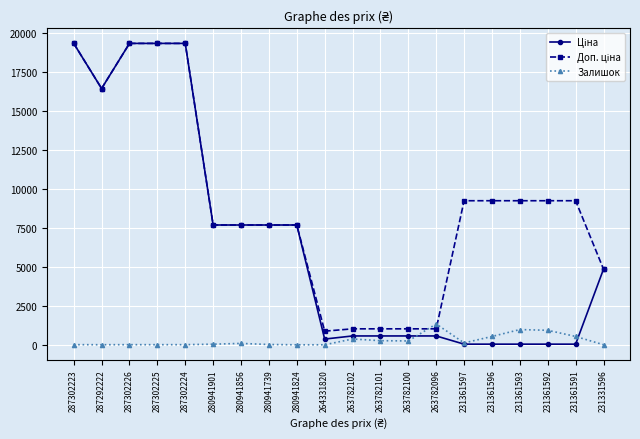

True or false: Залишок has more than 0 points higher than both neighbors.

True